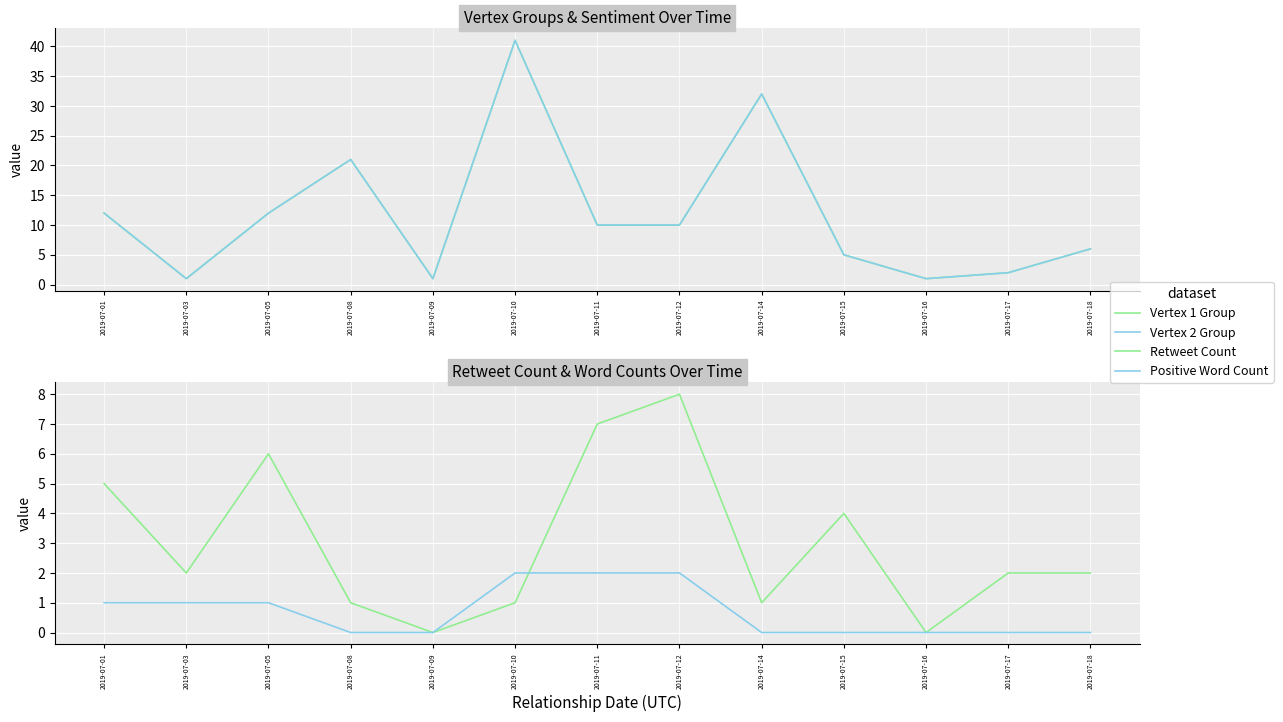

Where is Positive Word Count nearest to the value 1?

2019-07-01